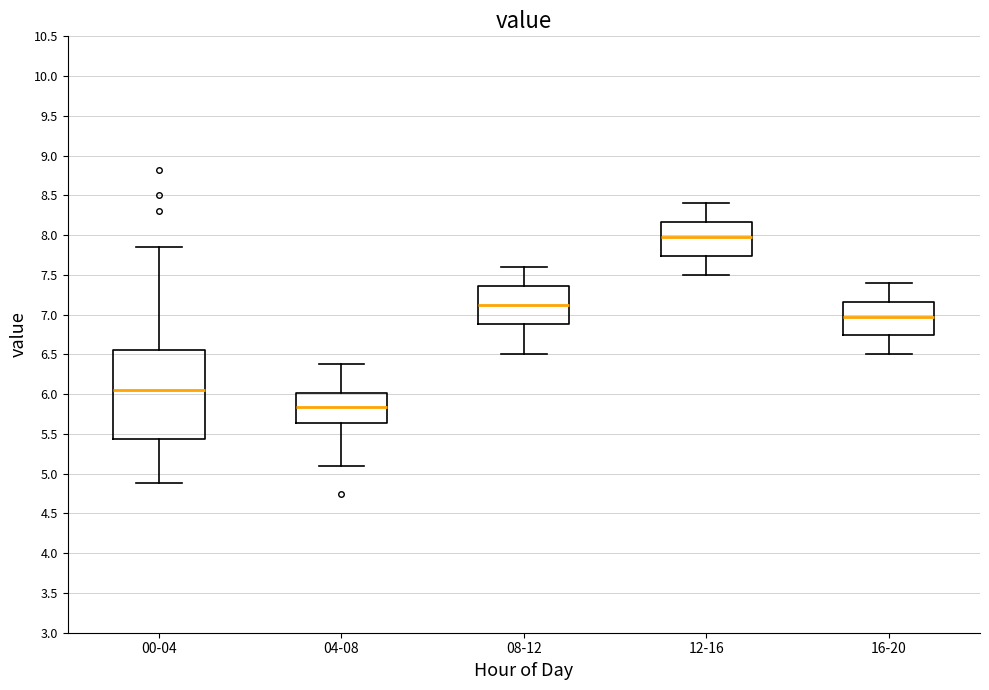

Reading left to right, read every box against the y-axis: the position of its median line, the range the box covers, and the ends of its whiskers. The values are not printed on the chart, so give them approximately, as read against the axis.

00-04: median 6.05, box 5.45 to 6.55, whiskers 4.90 to 7.85
04-08: median 5.85, box 5.65 to 6.00, whiskers 5.10 to 6.40
08-12: median 7.15, box 6.90 to 7.35, whiskers 6.50 to 7.60
12-16: median 8.00, box 7.75 to 8.15, whiskers 7.50 to 8.40
16-20: median 7.00, box 6.75 to 7.15, whiskers 6.50 to 7.40